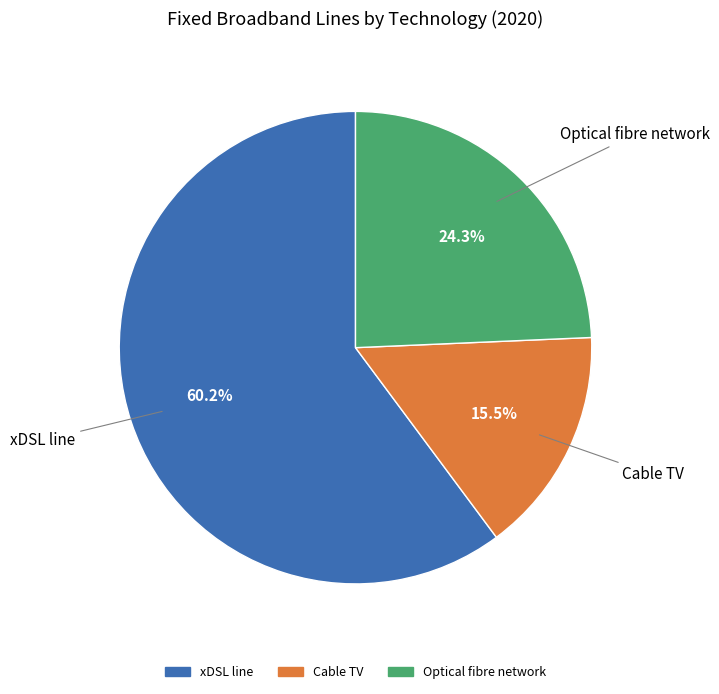

To the nearest percent, what is the average slice percentage?

33%